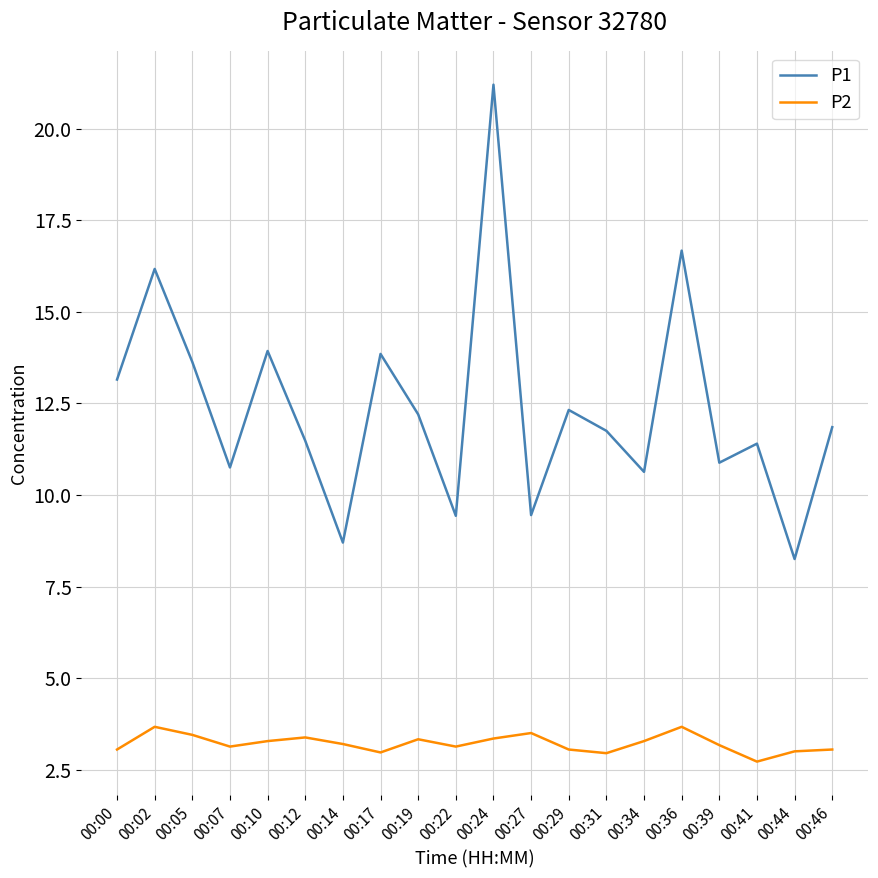

What value does the P1 series have at 00:00?

13.2